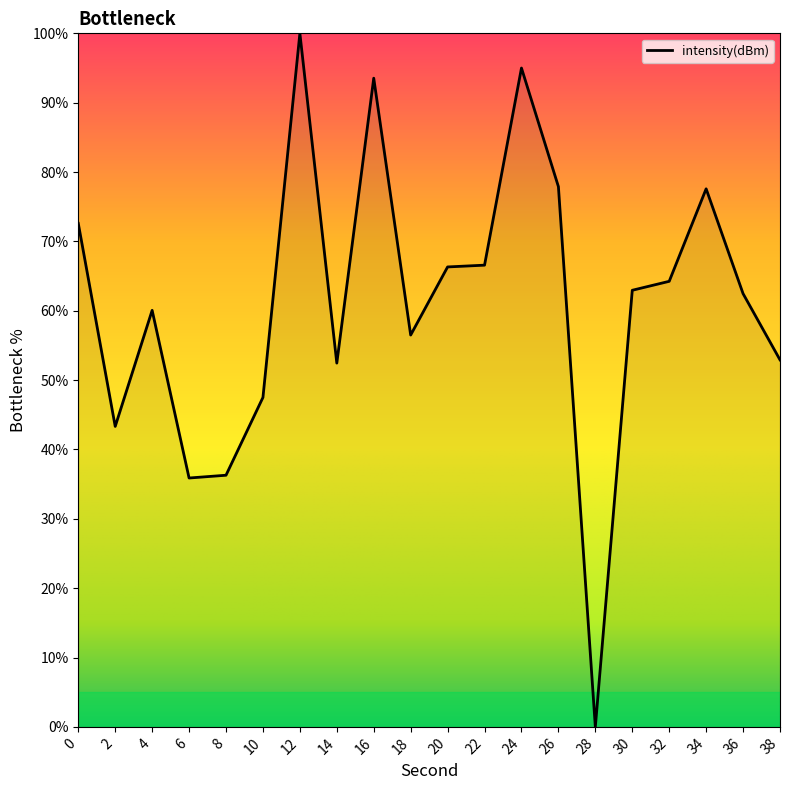

Which label corresponds to the smallest value in the chart?

28